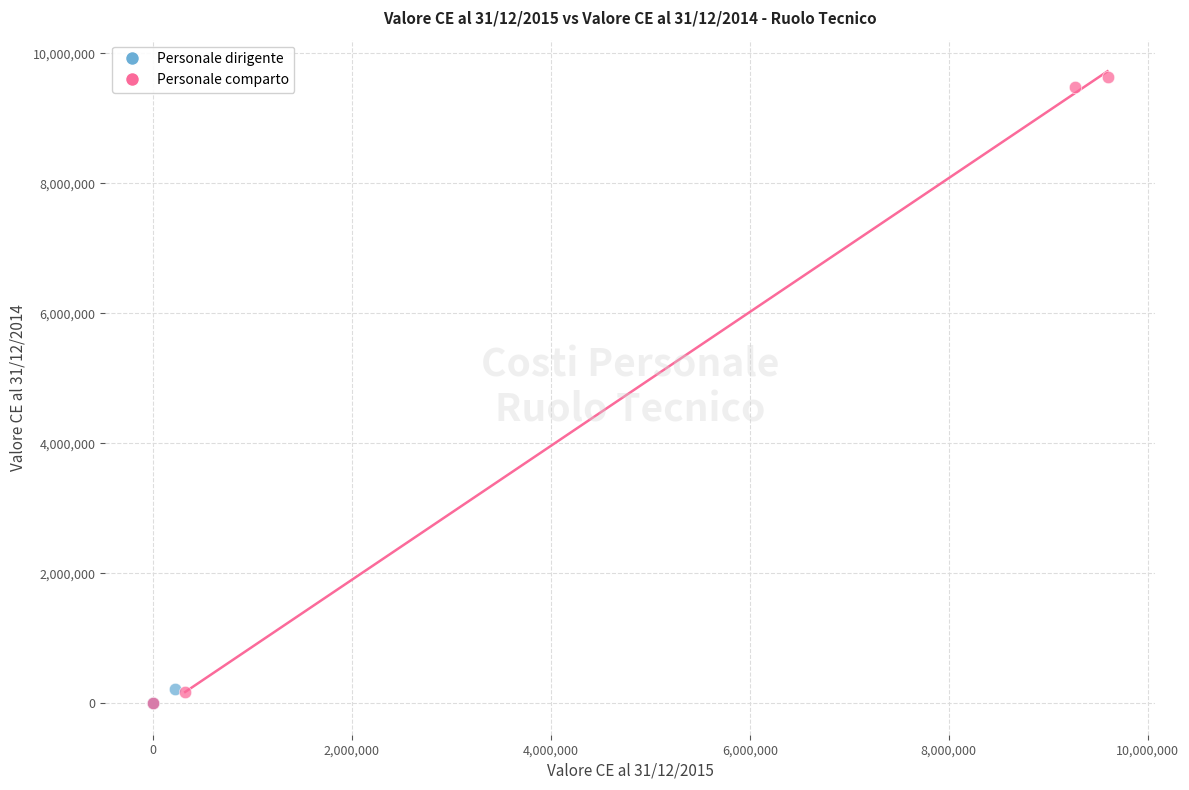

Which series contains the highest Y value?

Personale comparto